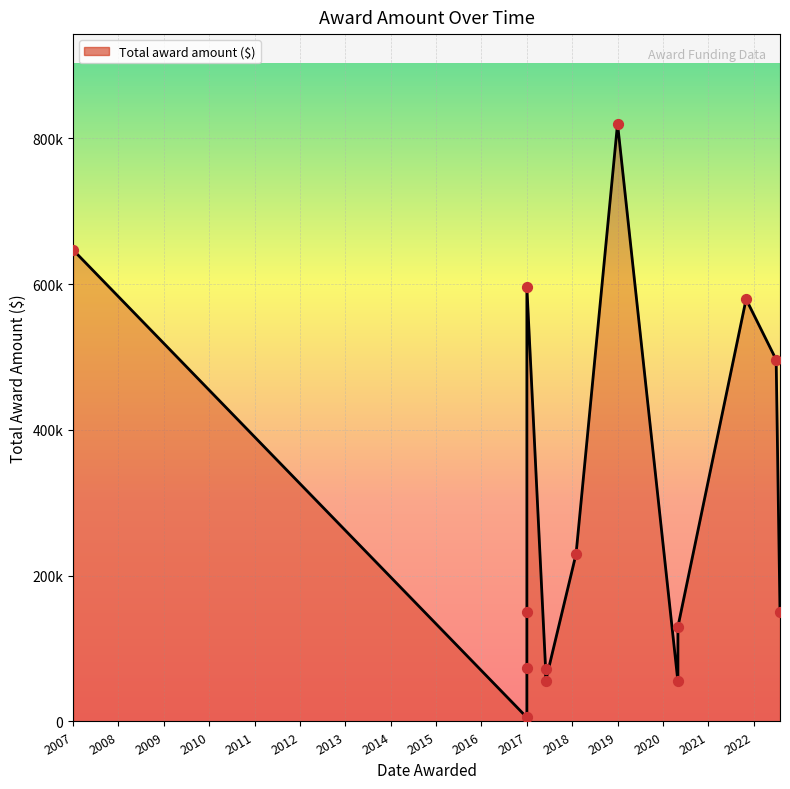

What is the ratio of the value at 2020 to the value at 2007?

0.2